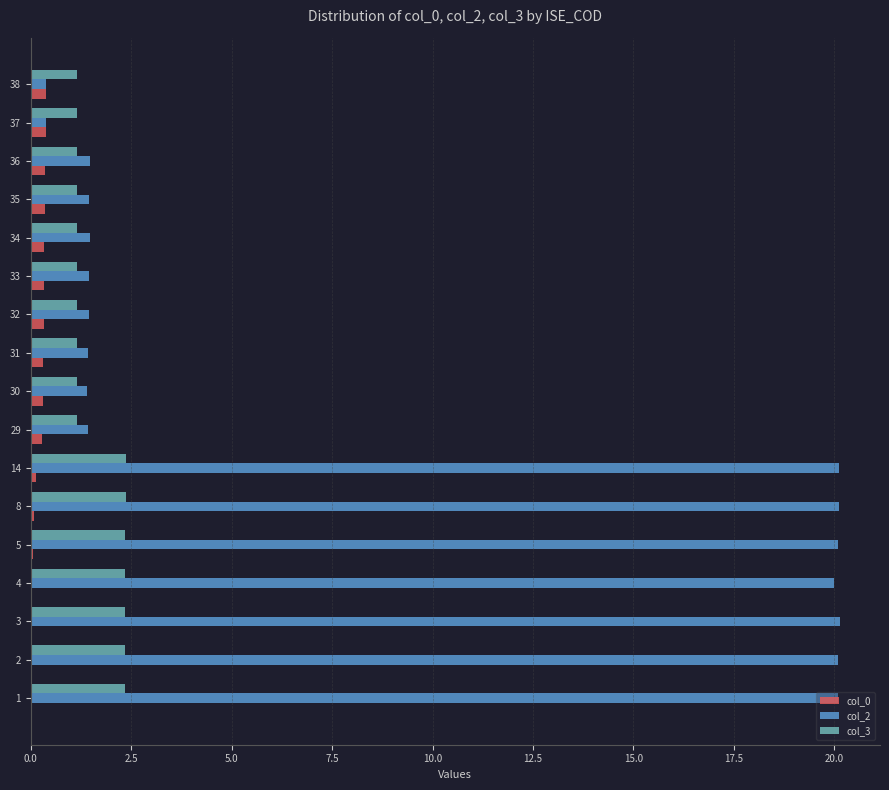

Is it true that col_3 equals 1.8 at 38?

False